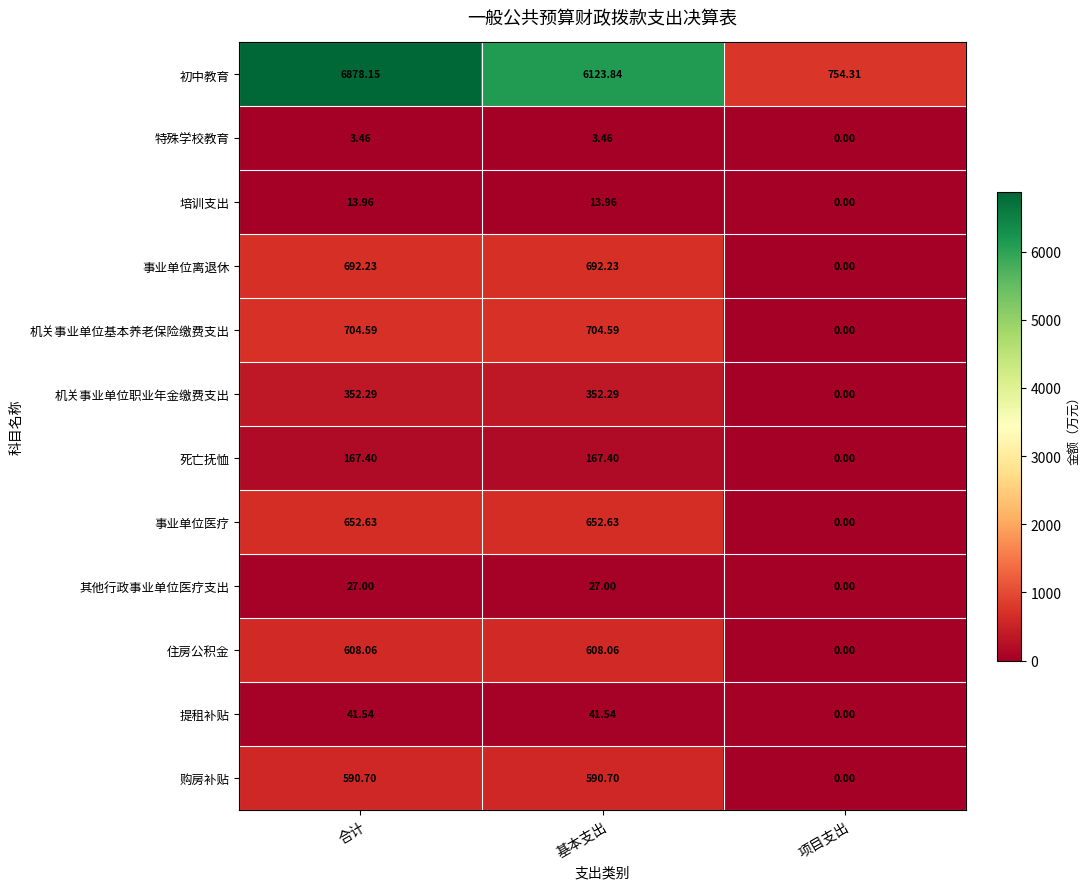

Between 合计 and 项目支出, which series saw the biggest shift?

初中教育